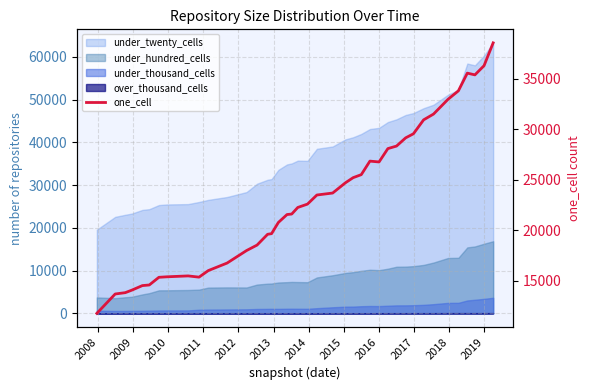

Does the chart display data point markers on the line(s)?

No